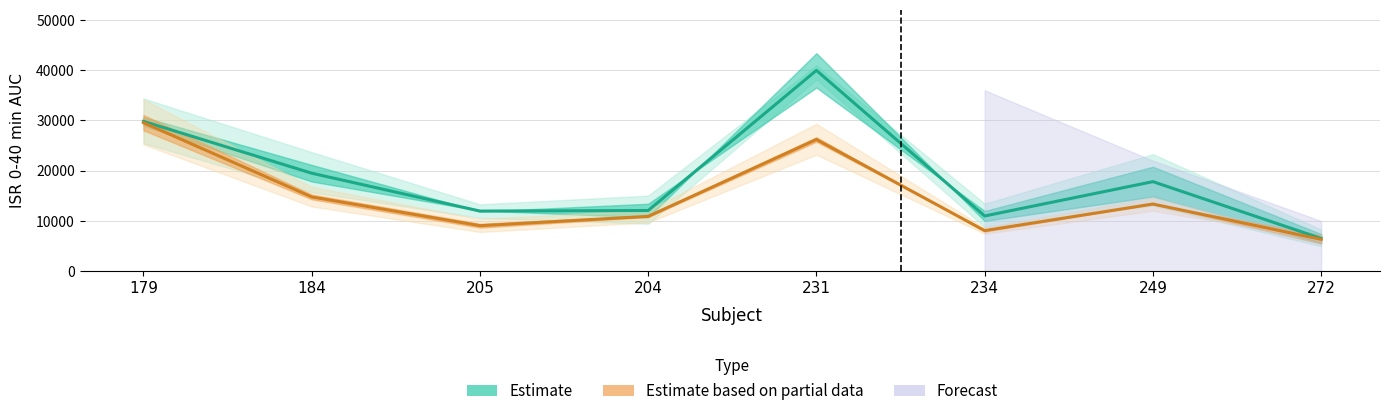

At which category does G+X+Sal reach its first local valley?

205